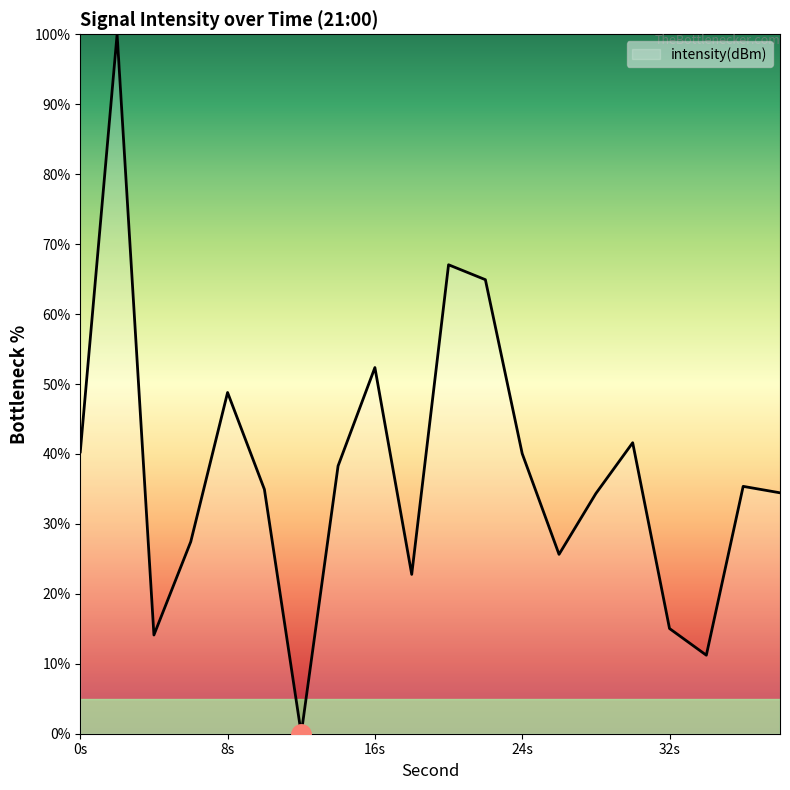

What is the maximum value shown in the chart?

100.0